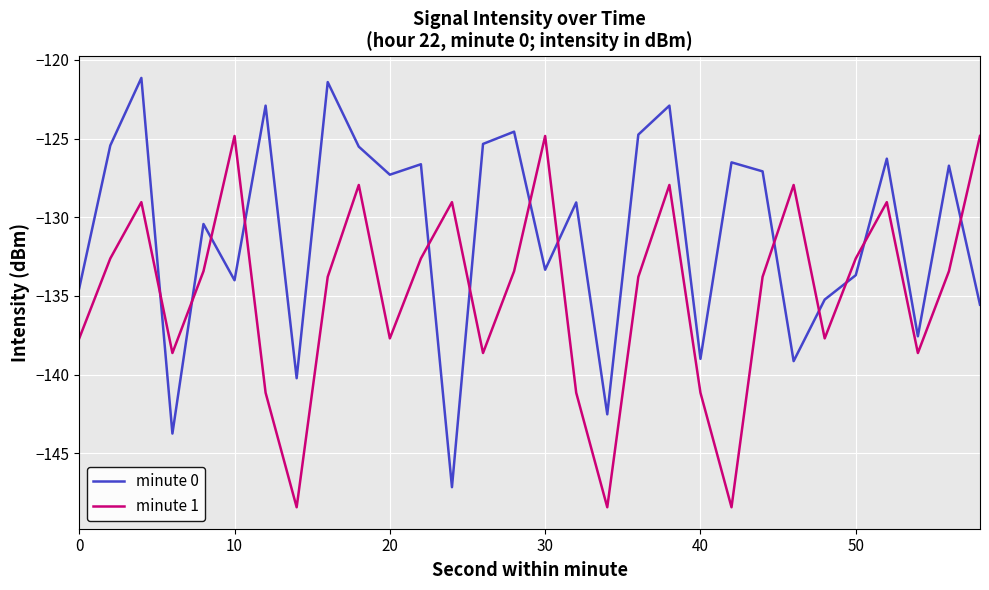

After their last crossing, which series has the higher values: minute 0 or minute 1?

minute 1